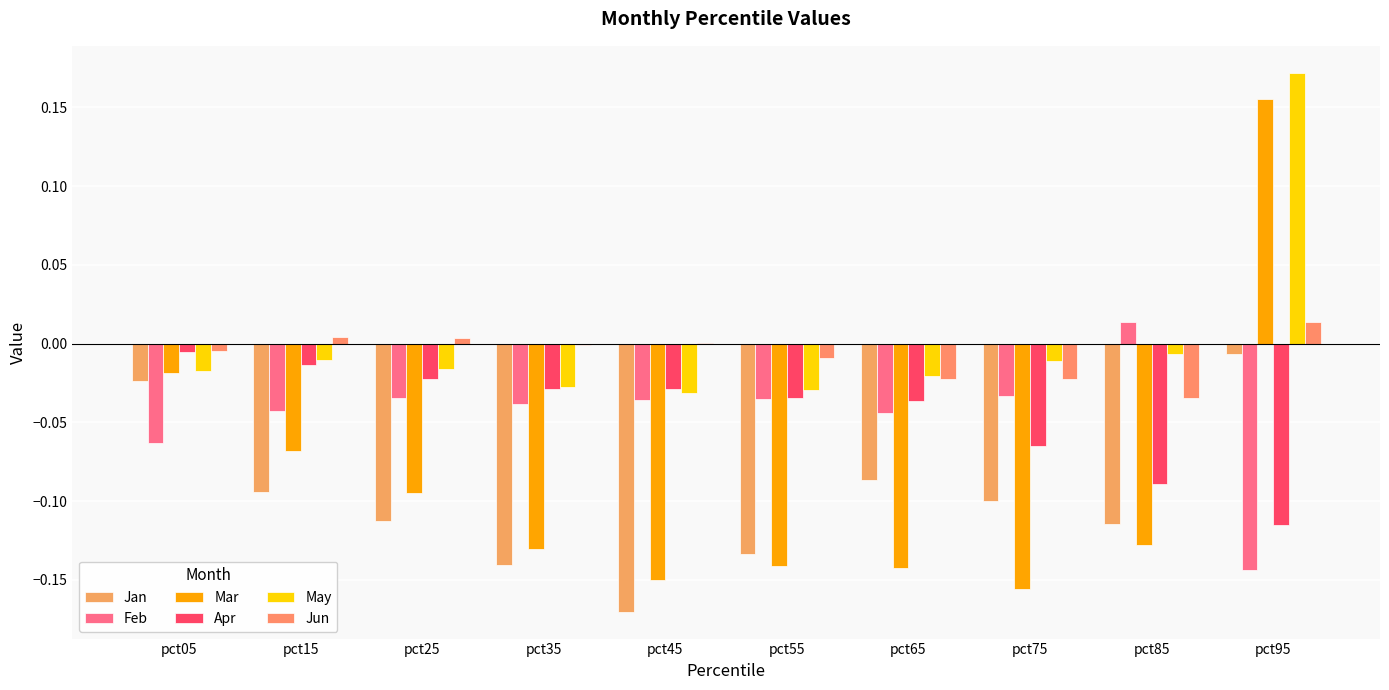

What is the difference between the highest and lowest values at pct05?

0.1